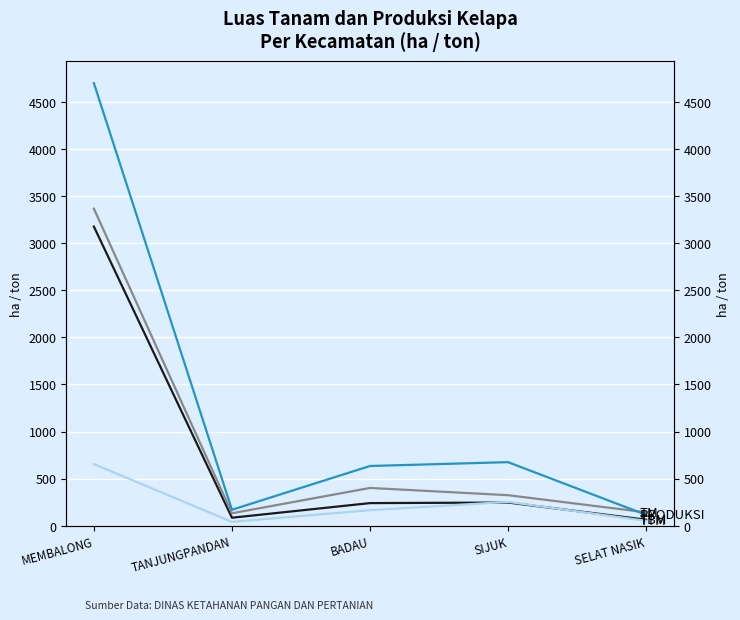

What position from the right is TANJUNGPANDAN?

4